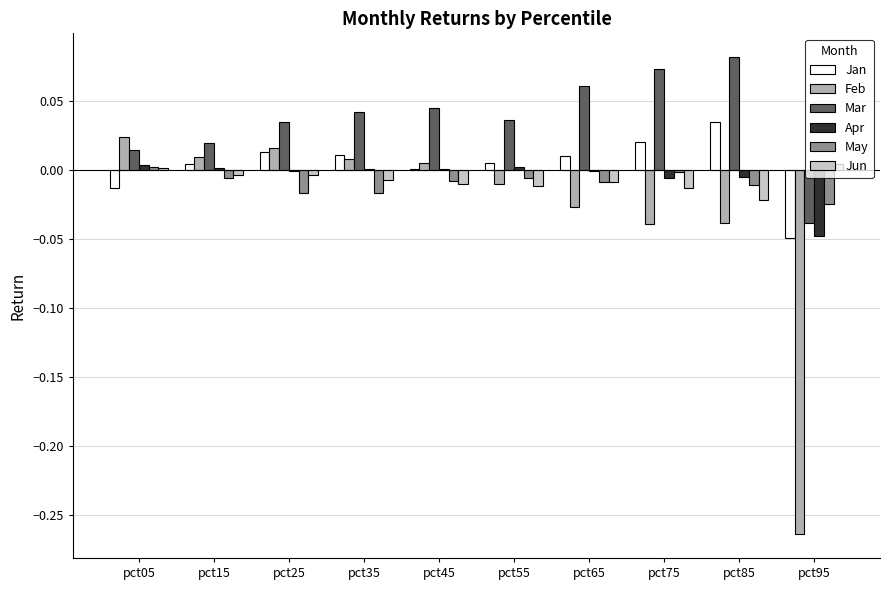

Which series has the largest total across all categories?

Mar